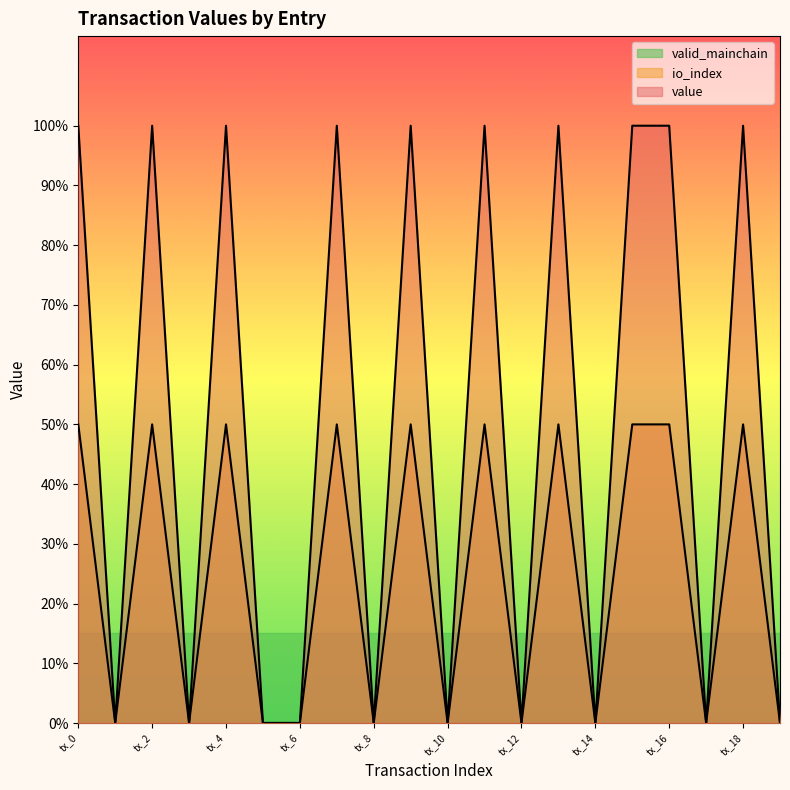

What is the greatest value displayed?

1.0